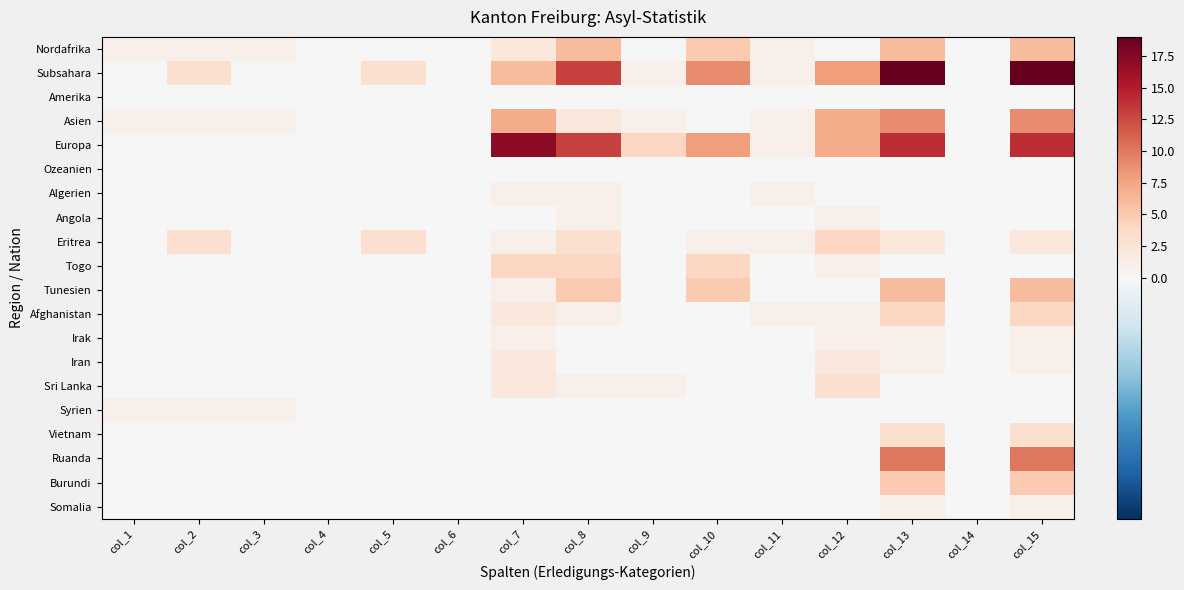

Reading right to left, transcribe all the data shown in this chart.

Nordafrika: col_15=6	col_14=0	col_13=6	col_12=0	col_11=1	col_10=5	col_9=0	col_8=6	col_7=2	col_6=0	col_5=0	col_4=0	col_3=1	col_2=1	col_1=1
Subsahara: col_15=19	col_14=0	col_13=19	col_12=8	col_11=1	col_10=9	col_9=1	col_8=13	col_7=6	col_6=0	col_5=3	col_4=0	col_3=0	col_2=3	col_1=0
Amerika: col_15=0	col_14=0	col_13=0	col_12=0	col_11=0	col_10=0	col_9=0	col_8=0	col_7=0	col_6=0	col_5=0	col_4=0	col_3=0	col_2=0	col_1=0
Asien: col_15=9	col_14=0	col_13=9	col_12=7	col_11=1	col_10=0	col_9=1	col_8=2	col_7=7	col_6=0	col_5=0	col_4=0	col_3=1	col_2=1	col_1=1
Europa: col_15=14	col_14=0	col_13=14	col_12=7	col_11=1	col_10=8	col_9=4	col_8=13	col_7=17	col_6=0	col_5=0	col_4=0	col_3=0	col_2=0	col_1=0
Ozeanien: col_15=0	col_14=0	col_13=0	col_12=0	col_11=0	col_10=0	col_9=0	col_8=0	col_7=0	col_6=0	col_5=0	col_4=0	col_3=0	col_2=0	col_1=0
Algerien: col_15=0	col_14=0	col_13=0	col_12=0	col_11=1	col_10=0	col_9=0	col_8=1	col_7=1	col_6=0	col_5=0	col_4=0	col_3=0	col_2=0	col_1=0
Angola: col_15=0	col_14=0	col_13=0	col_12=1	col_11=0	col_10=0	col_9=0	col_8=1	col_7=0	col_6=0	col_5=0	col_4=0	col_3=0	col_2=0	col_1=0
Eritrea: col_15=2	col_14=0	col_13=2	col_12=4	col_11=1	col_10=1	col_9=0	col_8=3	col_7=1	col_6=0	col_5=3	col_4=0	col_3=0	col_2=3	col_1=0
Togo: col_15=0	col_14=0	col_13=0	col_12=1	col_11=0	col_10=4	col_9=0	col_8=4	col_7=4	col_6=0	col_5=0	col_4=0	col_3=0	col_2=0	col_1=0
Tunesien: col_15=6	col_14=0	col_13=6	col_12=0	col_11=0	col_10=5	col_9=0	col_8=5	col_7=1	col_6=0	col_5=0	col_4=0	col_3=0	col_2=0	col_1=0
Afghanistan: col_15=4	col_14=0	col_13=4	col_12=1	col_11=1	col_10=0	col_9=0	col_8=1	col_7=2	col_6=0	col_5=0	col_4=0	col_3=0	col_2=0	col_1=0
Irak: col_15=1	col_14=0	col_13=1	col_12=1	col_11=0	col_10=0	col_9=0	col_8=0	col_7=1	col_6=0	col_5=0	col_4=0	col_3=0	col_2=0	col_1=0
Iran: col_15=1	col_14=0	col_13=1	col_12=2	col_11=0	col_10=0	col_9=0	col_8=0	col_7=2	col_6=0	col_5=0	col_4=0	col_3=0	col_2=0	col_1=0
Sri Lanka: col_15=0	col_14=0	col_13=0	col_12=3	col_11=0	col_10=0	col_9=1	col_8=1	col_7=2	col_6=0	col_5=0	col_4=0	col_3=0	col_2=0	col_1=0
Syrien: col_15=0	col_14=0	col_13=0	col_12=0	col_11=0	col_10=0	col_9=0	col_8=0	col_7=0	col_6=0	col_5=0	col_4=0	col_3=1	col_2=1	col_1=1
Vietnam: col_15=3	col_14=0	col_13=3	col_12=0	col_11=0	col_10=0	col_9=0	col_8=0	col_7=0	col_6=0	col_5=0	col_4=0	col_3=0	col_2=0	col_1=0
Ruanda: col_15=10	col_14=0	col_13=10	col_12=0	col_11=0	col_10=0	col_9=0	col_8=0	col_7=0	col_6=0	col_5=0	col_4=0	col_3=0	col_2=0	col_1=0
Burundi: col_15=5	col_14=0	col_13=5	col_12=0	col_11=0	col_10=0	col_9=0	col_8=0	col_7=0	col_6=0	col_5=0	col_4=0	col_3=0	col_2=0	col_1=0
Somalia: col_15=1	col_14=0	col_13=1	col_12=0	col_11=0	col_10=0	col_9=0	col_8=0	col_7=0	col_6=0	col_5=0	col_4=0	col_3=0	col_2=0	col_1=0